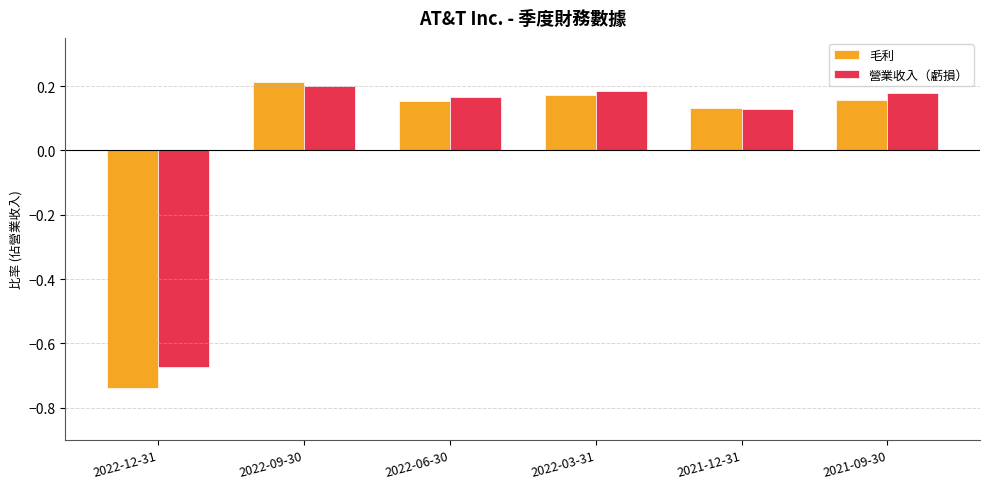

What is the label of the 6th bar from the left?

2021-09-30